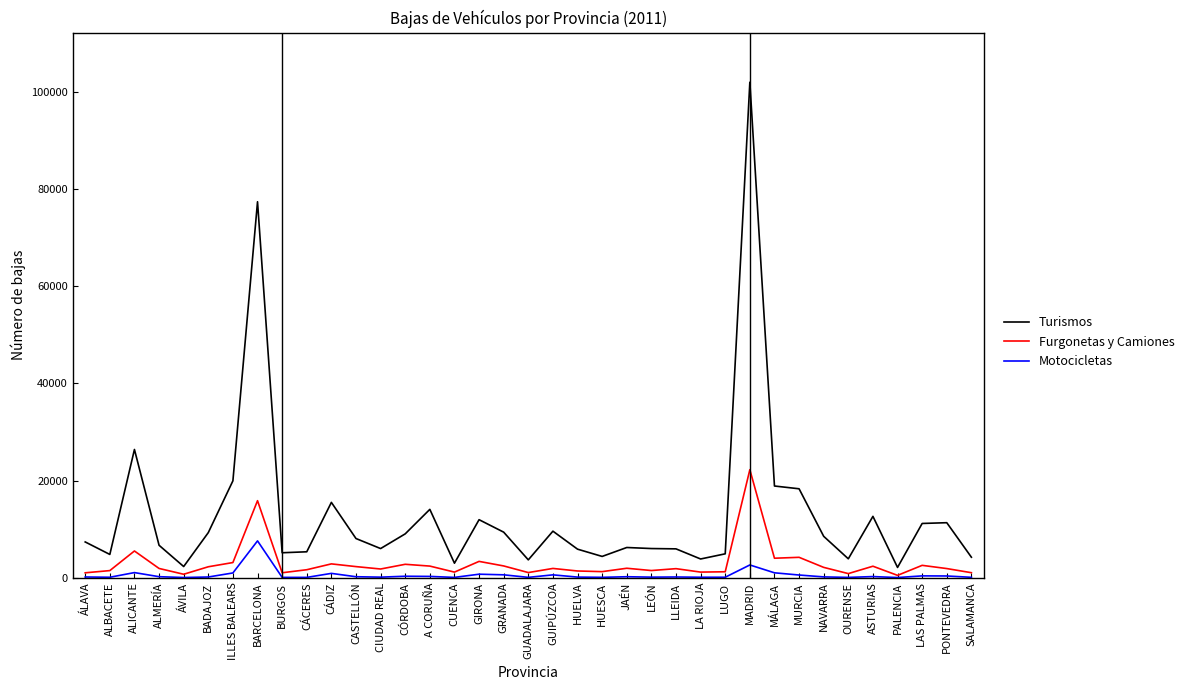

List the series in order of their overall mean, highest first.

Turismos, Furgonetas y Camiones, Motocicletas